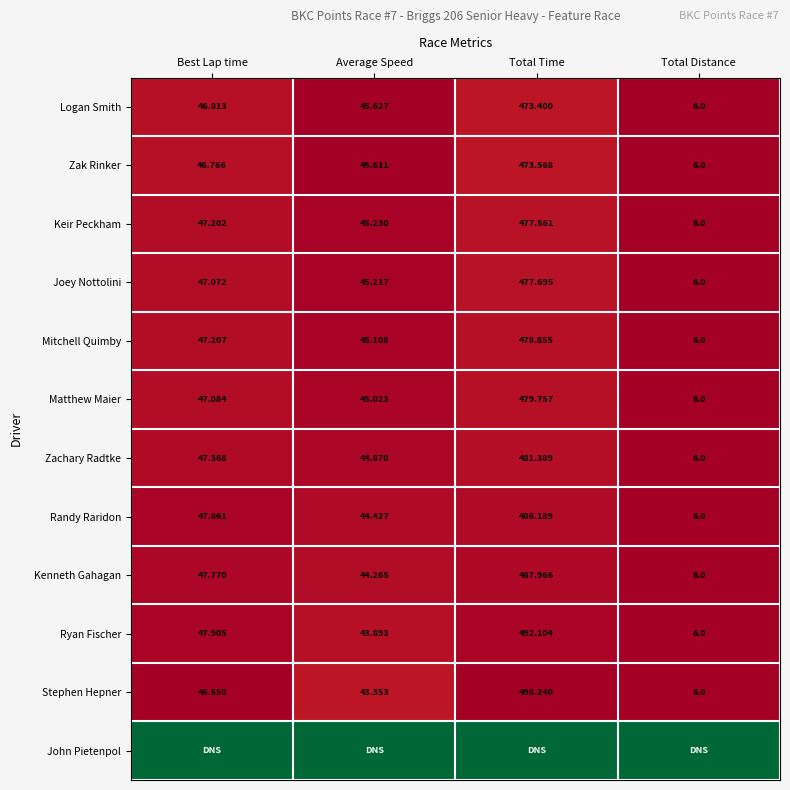

Is it true that Ryan Fischer equals 1.5 at Best Lap time?

False